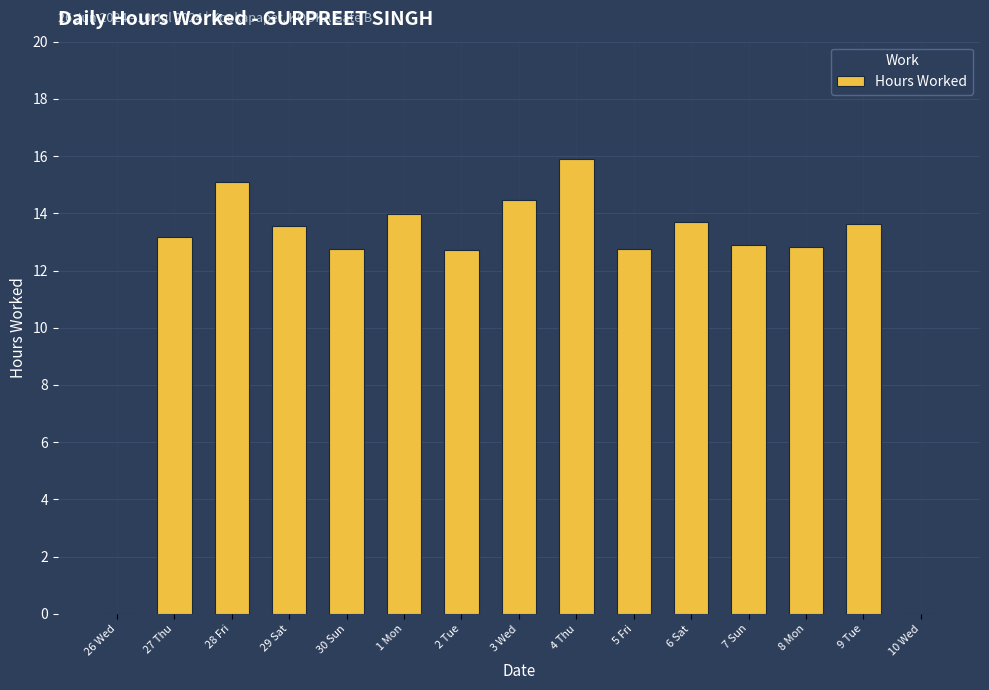

At which category does the chart reach its peak across all series?

4 Thu